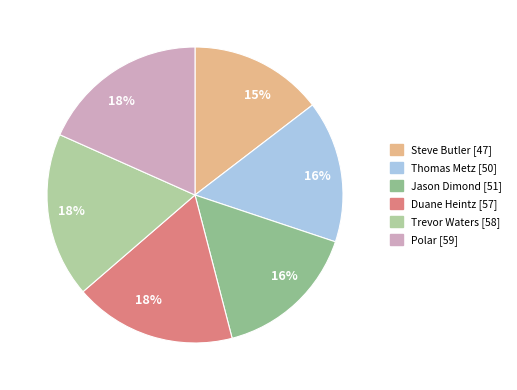

What percentage is the Jason Dimond slice, to the nearest percent?

16%